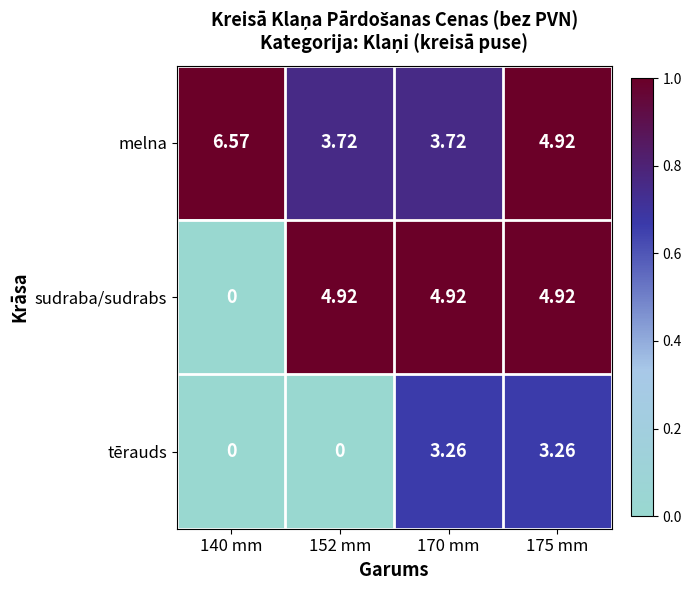

How many categories are shown in the chart?

4